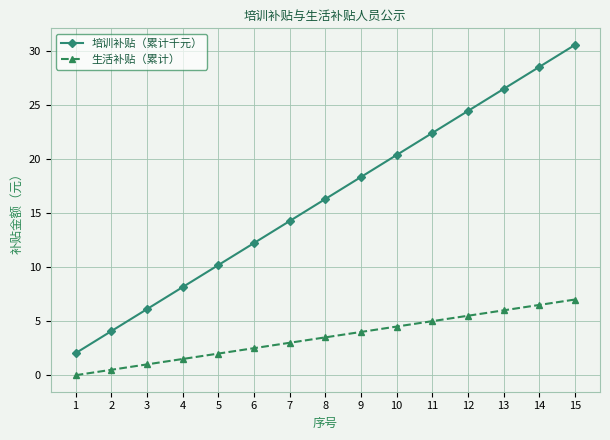

What is the value of the 生活补贴（累计） point at the 6th from the left?

2.5